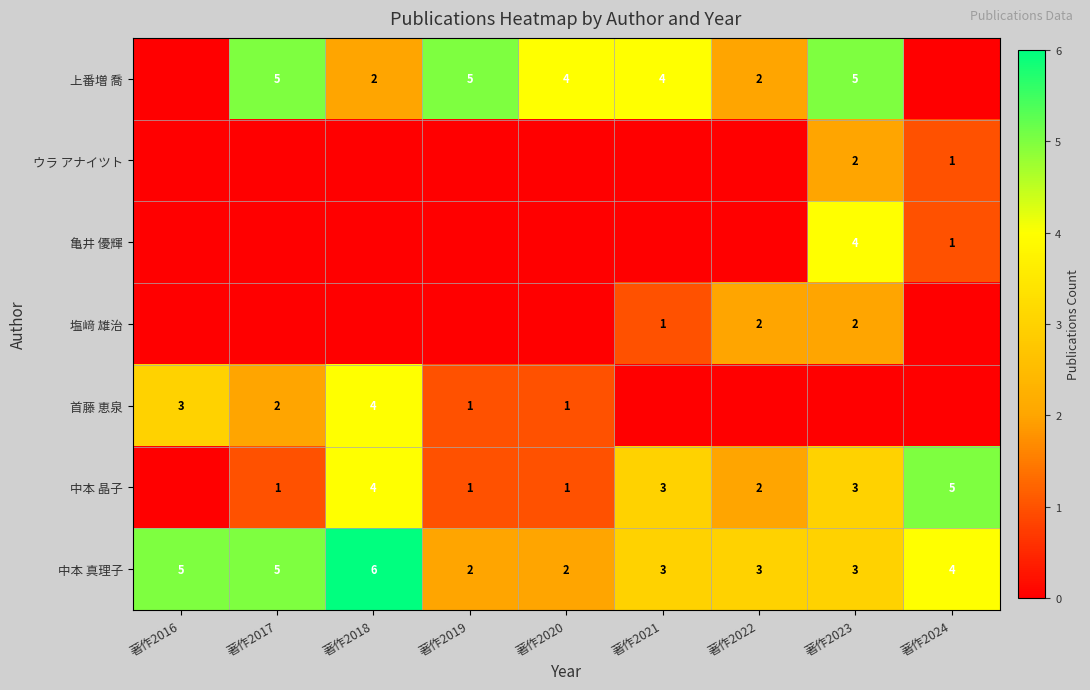

What is the total value across all series at 著作2022?

9